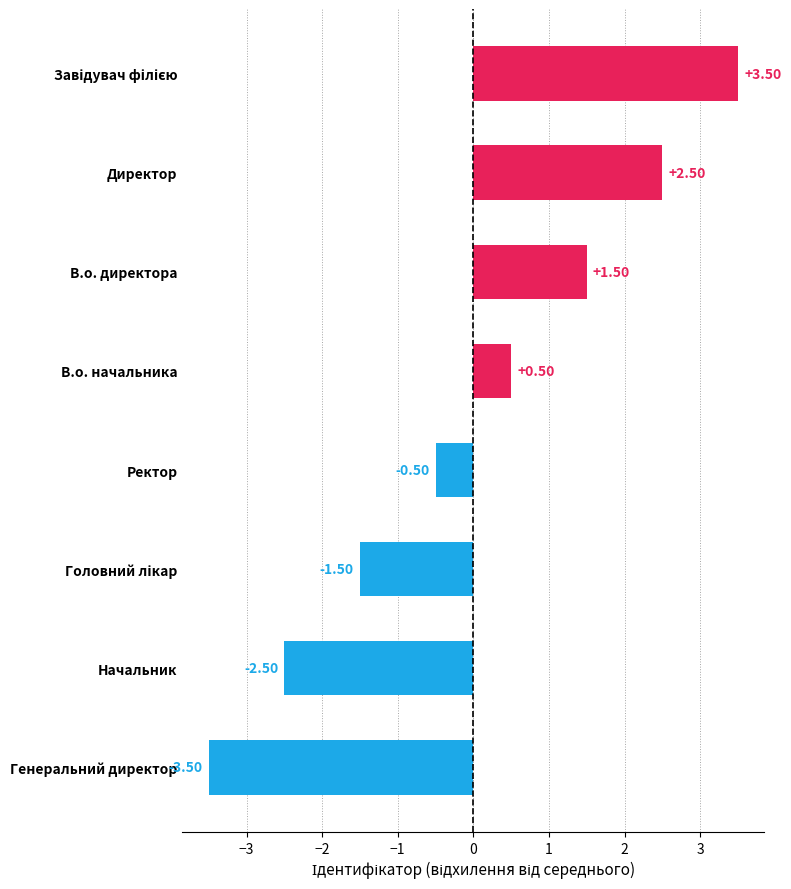

Which label corresponds to the smallest value in the chart?

Генеральний директор